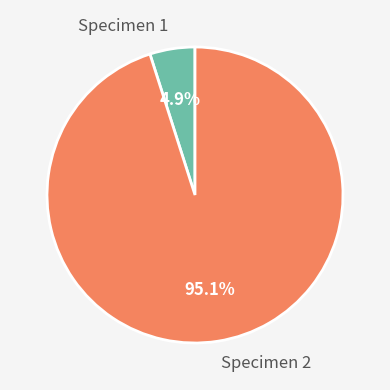

Which has a higher value, Specimen 1 or Specimen 2?

Specimen 2